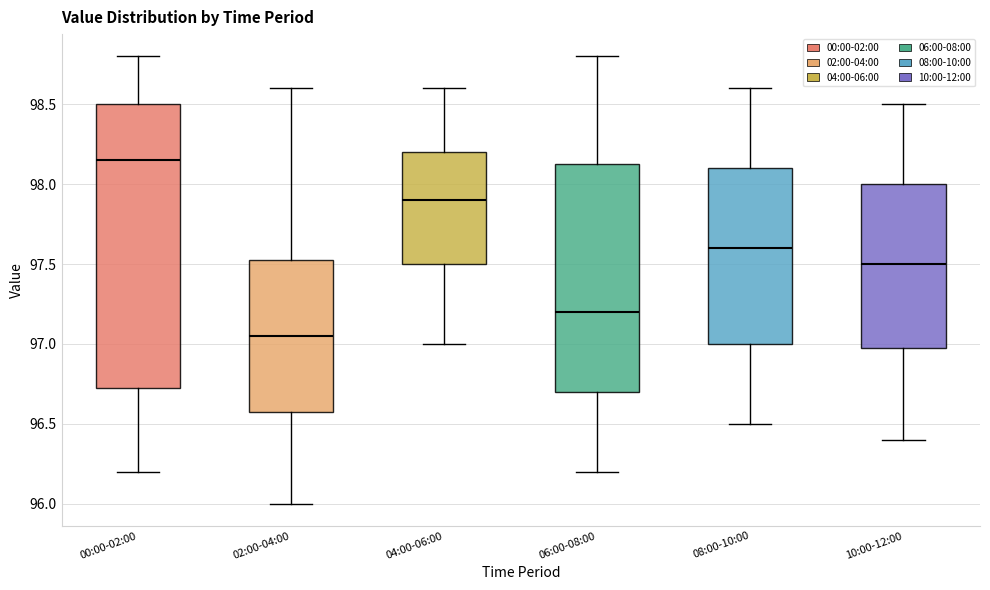

Reading left to right, read every box against the y-axis: the position of its median line, the range the box covers, and the ends of its whiskers. The values are not printed on the chart, so give them approximately, as read against the axis.

00:00-02:00: median 98.15, box 96.75 to 98.50, whiskers 96.20 to 98.80
02:00-04:00: median 97.05, box 96.60 to 97.55, whiskers 96.00 to 98.60
04:00-06:00: median 97.90, box 97.50 to 98.20, whiskers 97.00 to 98.60
06:00-08:00: median 97.20, box 96.70 to 98.15, whiskers 96.20 to 98.80
08:00-10:00: median 97.60, box 97.00 to 98.10, whiskers 96.50 to 98.60
10:00-12:00: median 97.50, box 97.00 to 98.00, whiskers 96.40 to 98.50